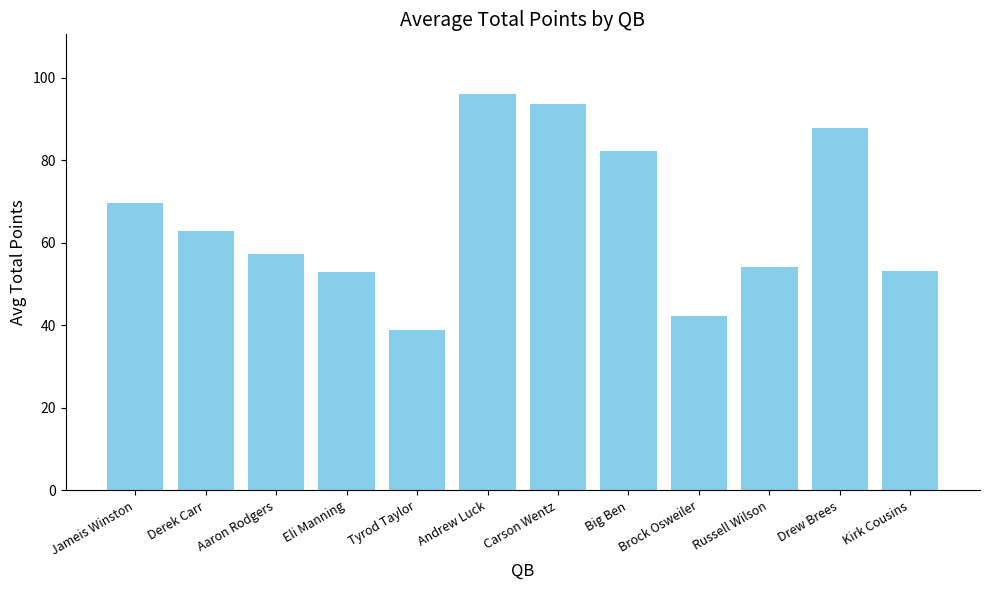

What is the sum of the values at Carson Wentz and Tyrod Taylor?

132.5